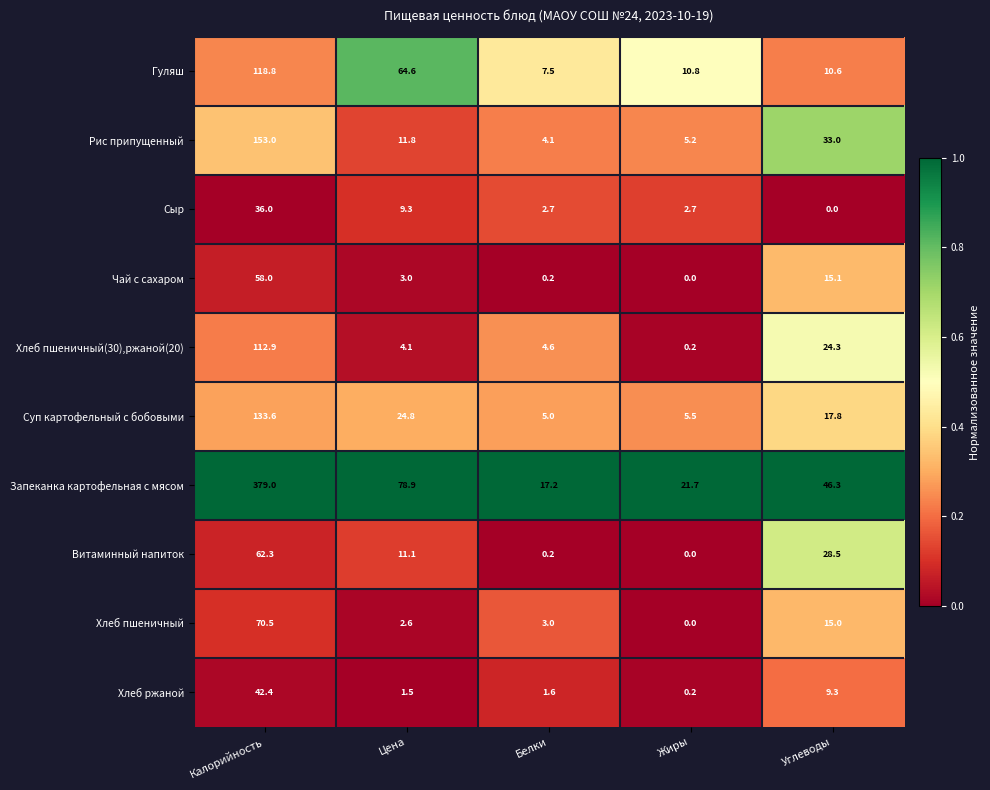

What is the difference between the Витаминный напиток values at Цена and Жиры?

11.1